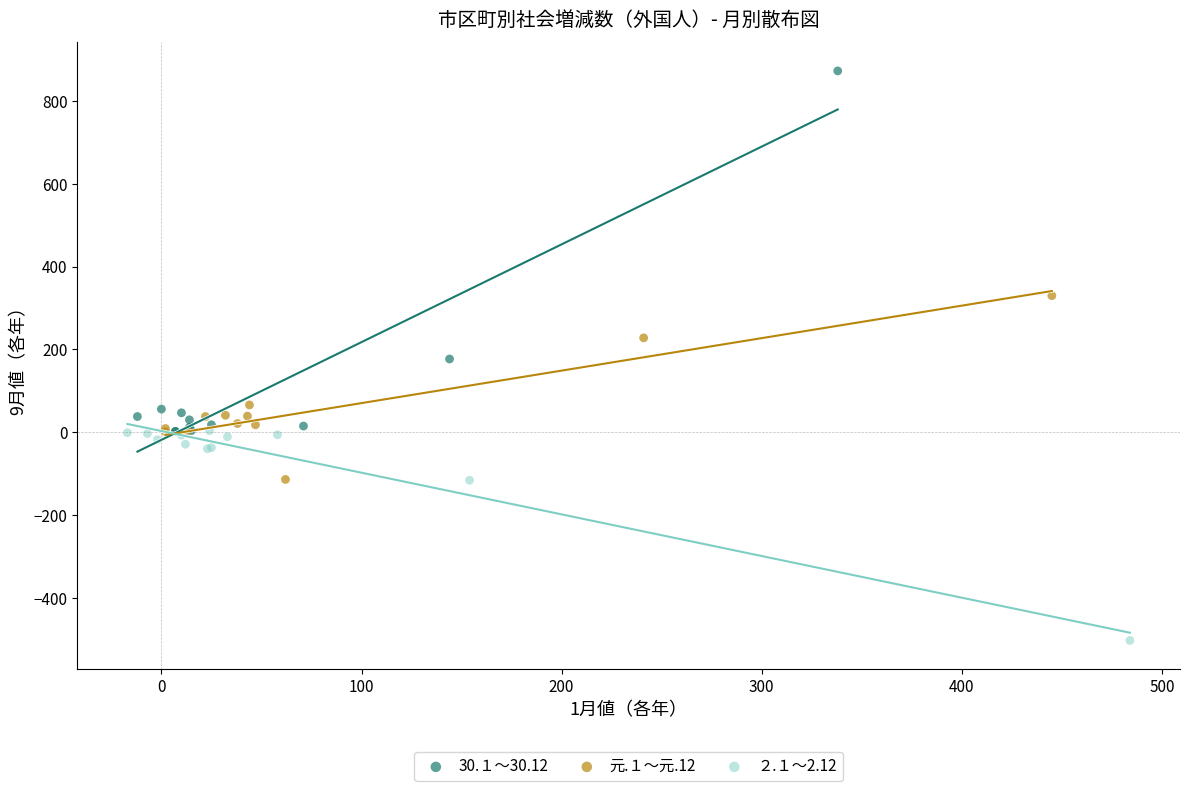

Which series reaches the minimum Y coordinate?

２.１～2.12